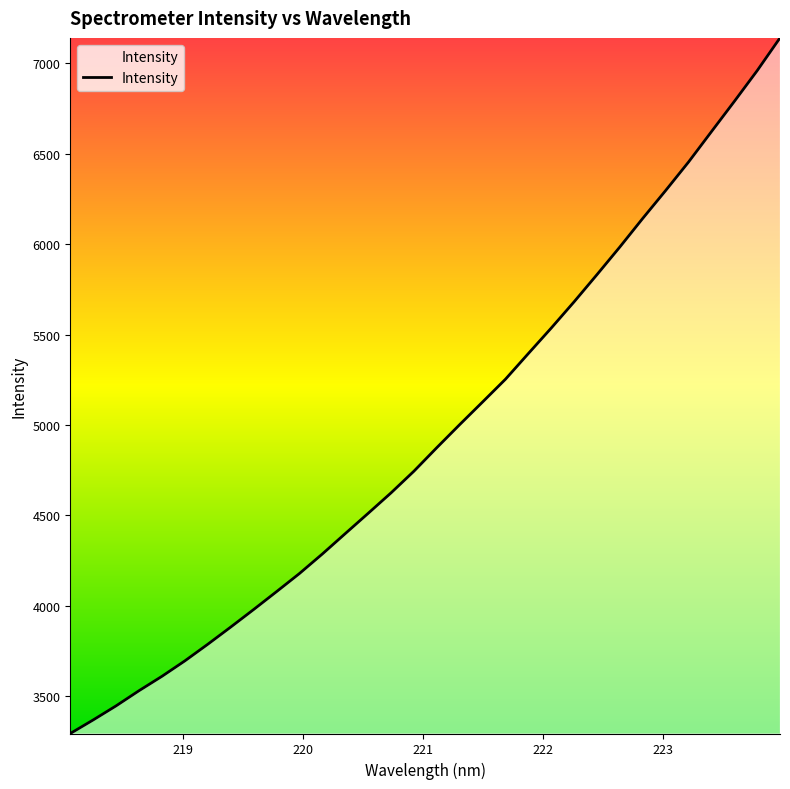

What is the difference between the maximum and minimum values?

3845.8